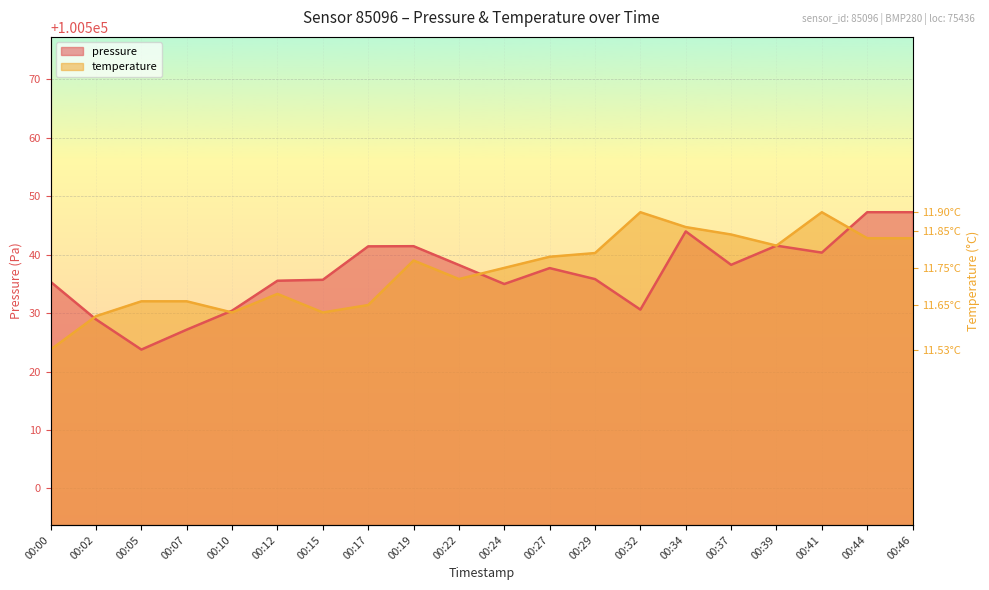

What is the greatest value displayed?

100547.2